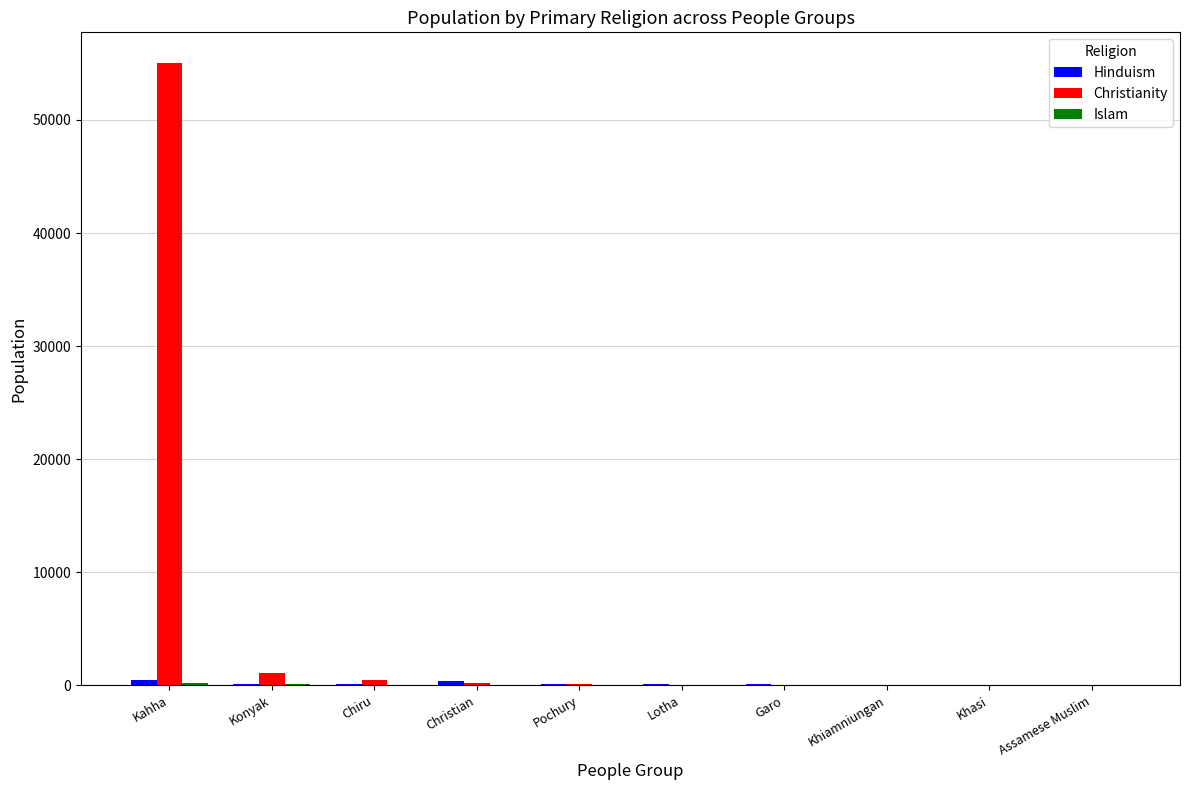

Which series has the largest total across all categories?

Christianity